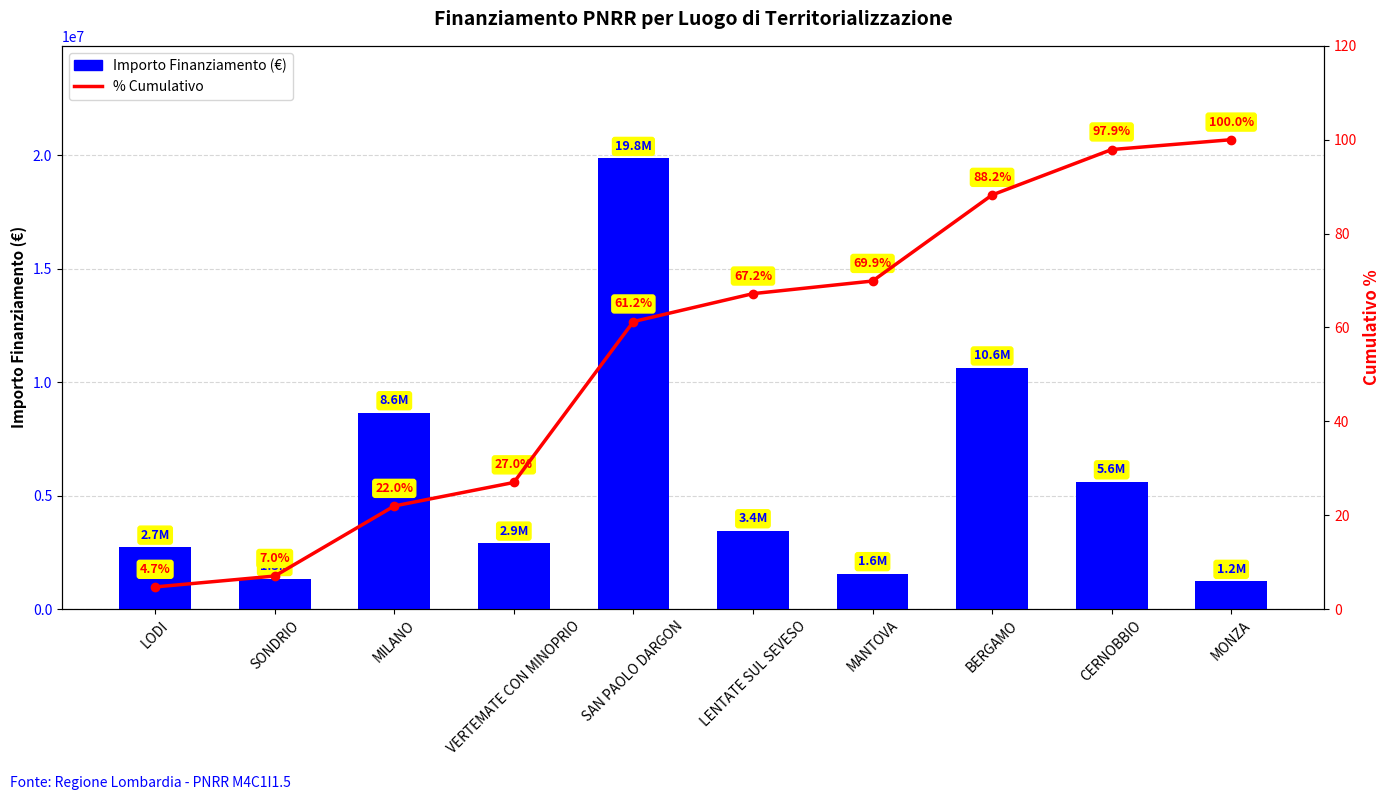

Between LODI and BERGAMO, which series saw the biggest shift?

IMPORTO FINANZIAMENTO REGIS